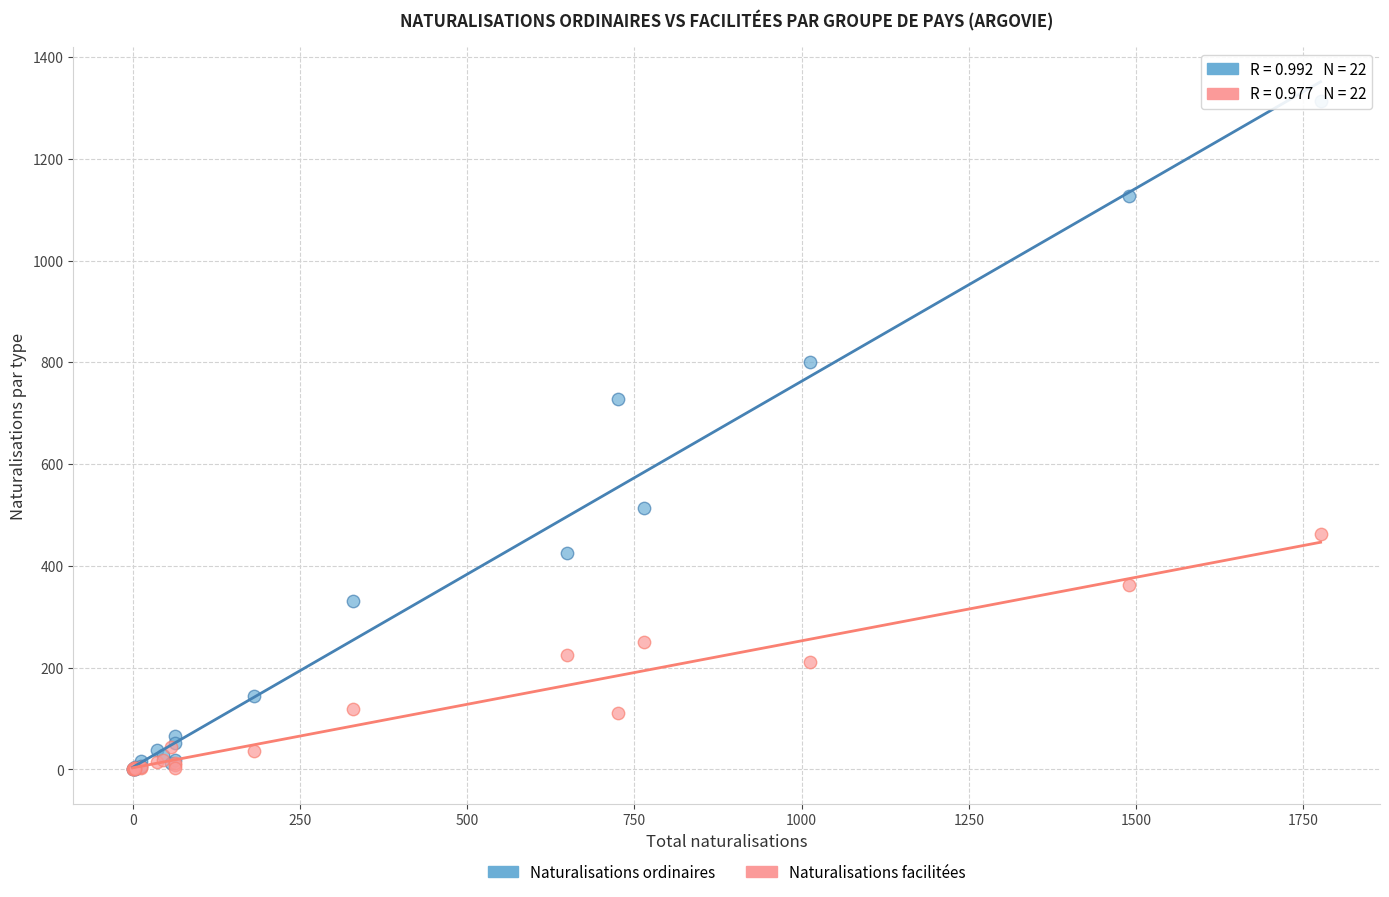

In the Naturalisations ordinaires series, what Y value is closest to 657?

727